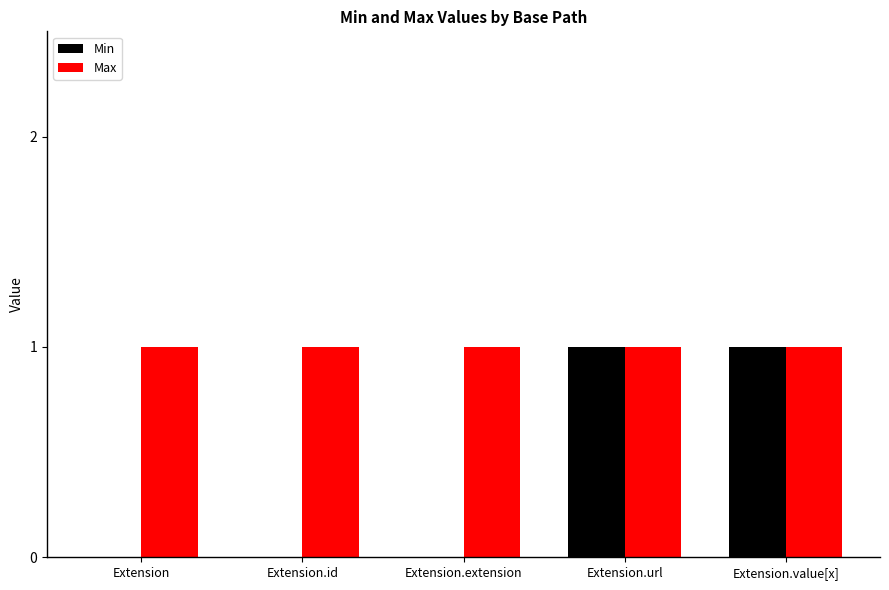

Reading right to left, list all the values displayed in this chart.

Min: 1	1	0	0	0
Max: 1	1	1	1	1